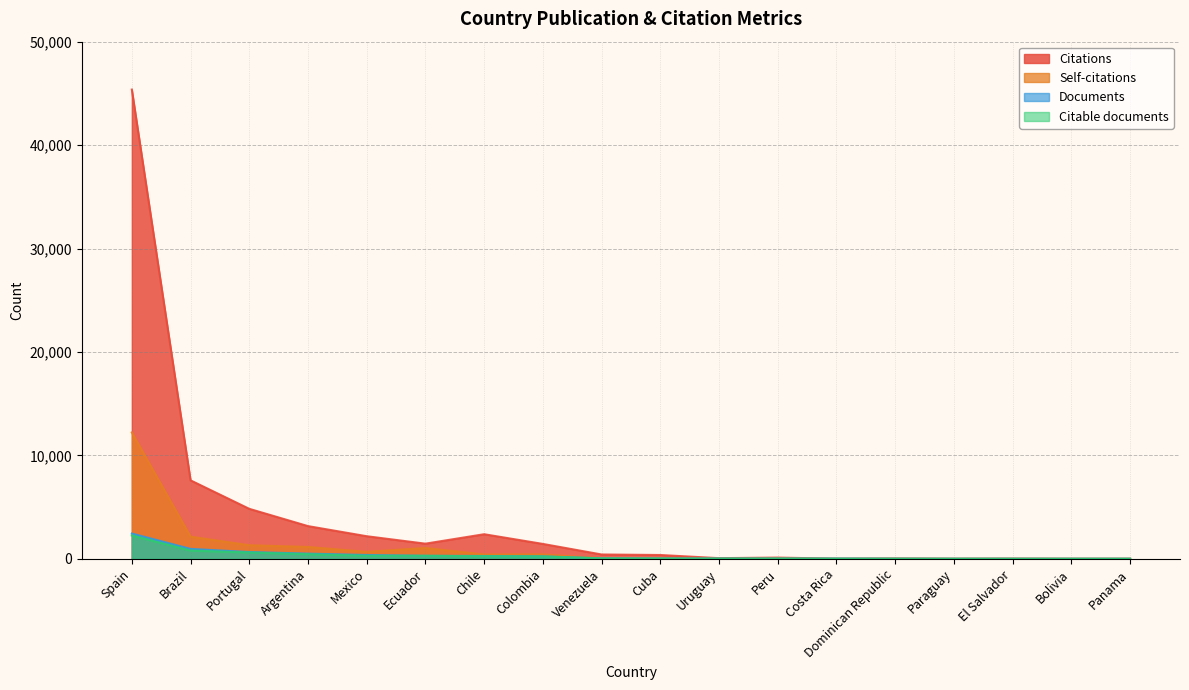

What is the difference between the highest and lowest values at Brazil?

6791